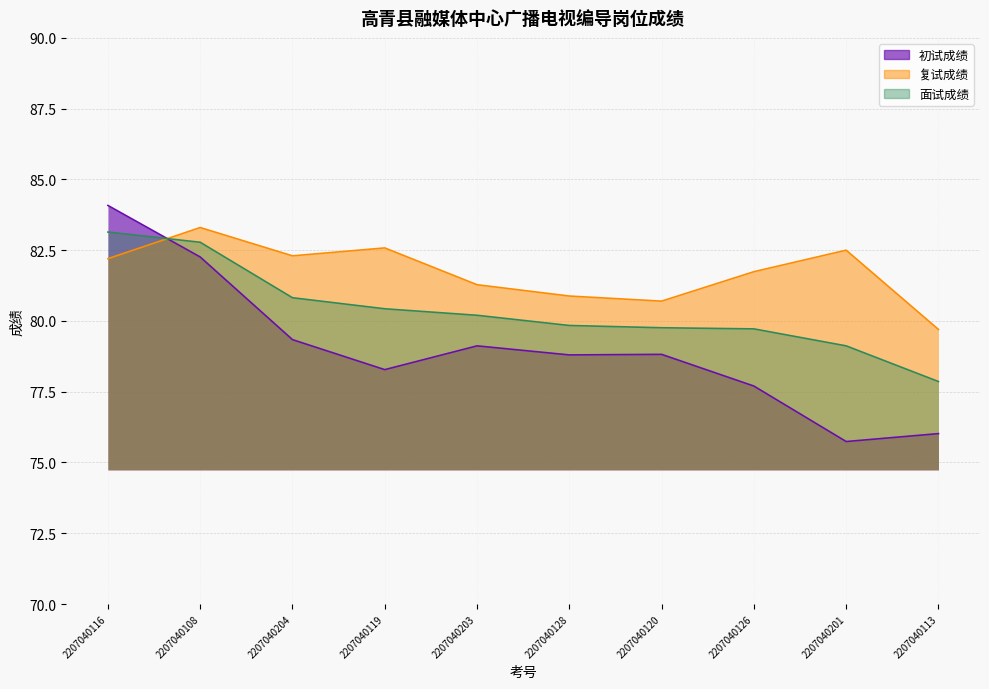

In 复试成绩, how many points are higher than both neighbors (excluding endpoints)?

3